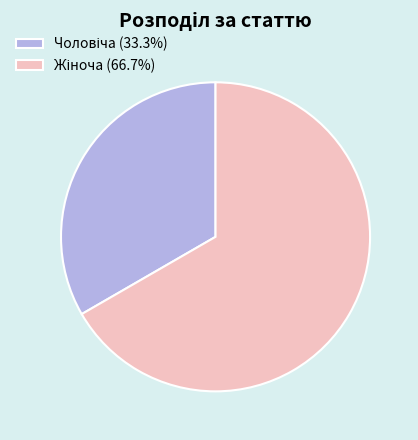

Is there a majority slice in this chart?

Yes